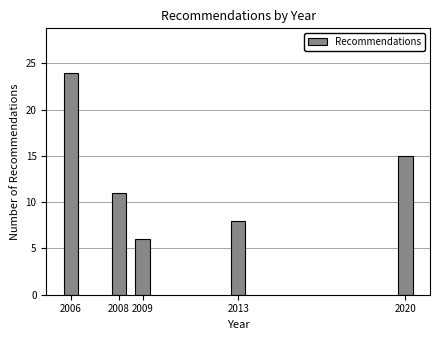

Reading right to left, what are all the values shown in this chart?

2020=15	2013=8	2009=6	2008=11	2006=24